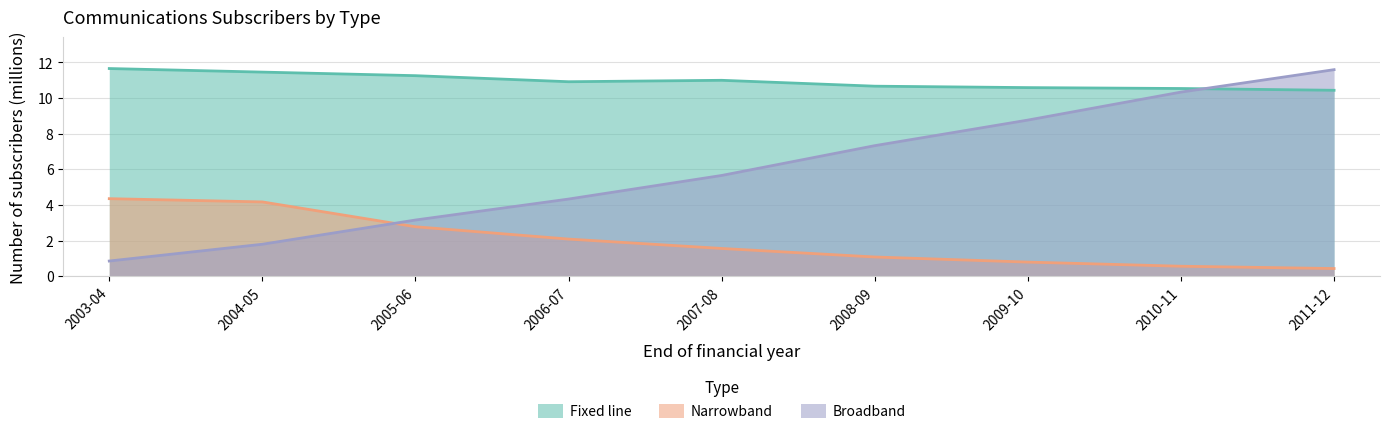

Rank the series by their average value, from lowest to highest.

Narrowband, Broadband, Fixed line